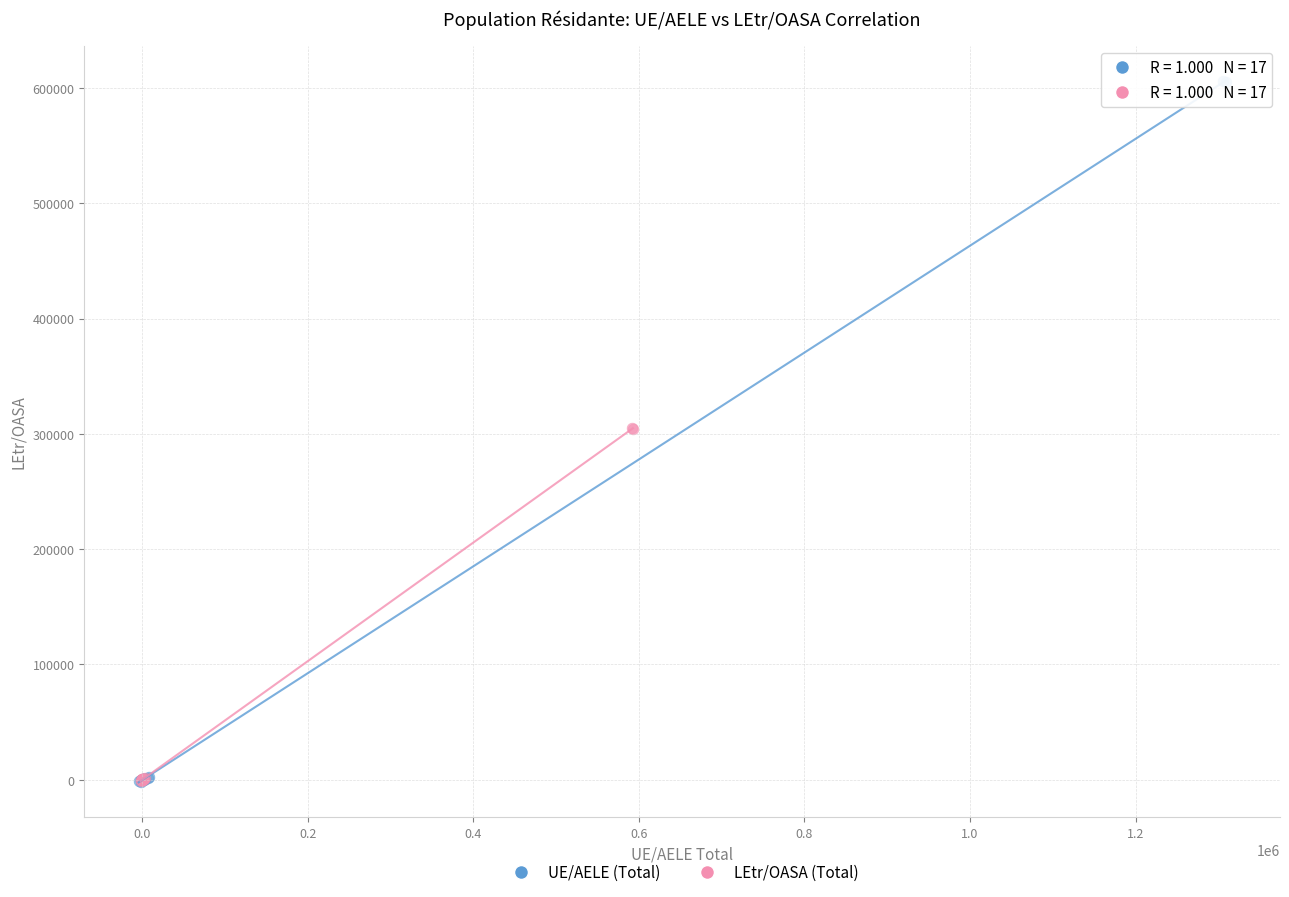

What are all the series names shown in the legend?

UE/AELE (Total), LEtr/OASA (Total)